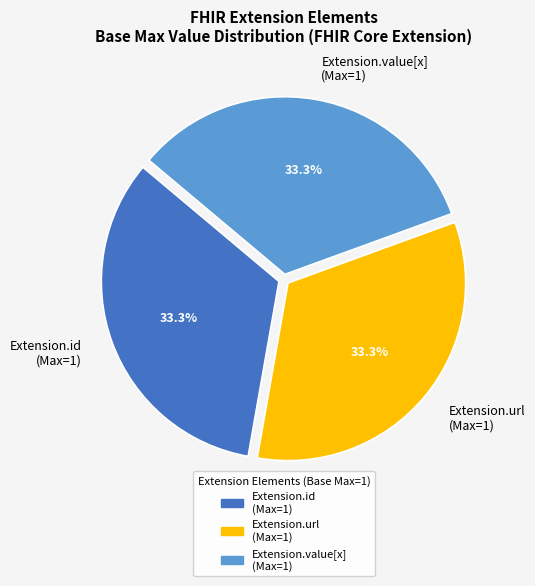

What portion of the pie excludes Extension.id (Max=1)?

66.7%